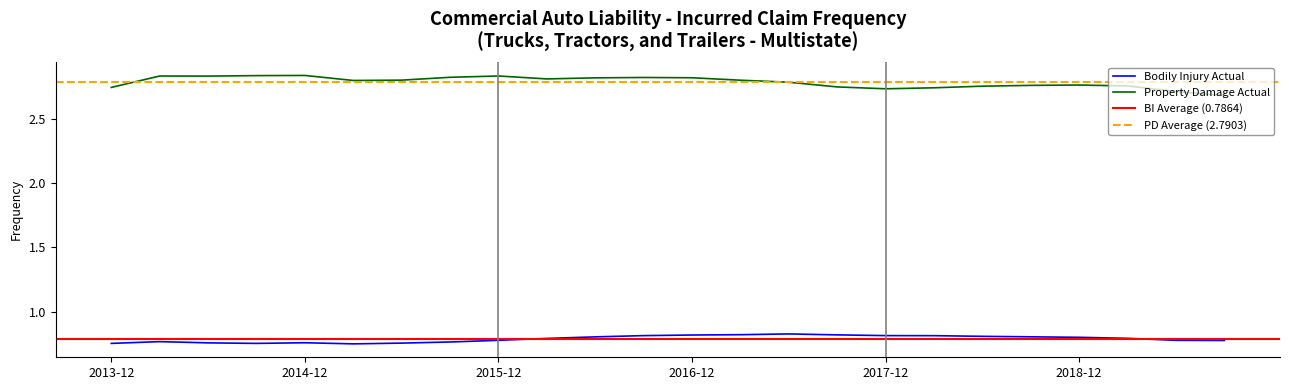

What is the spread (max minus min) of values at 2018-06?

2.0